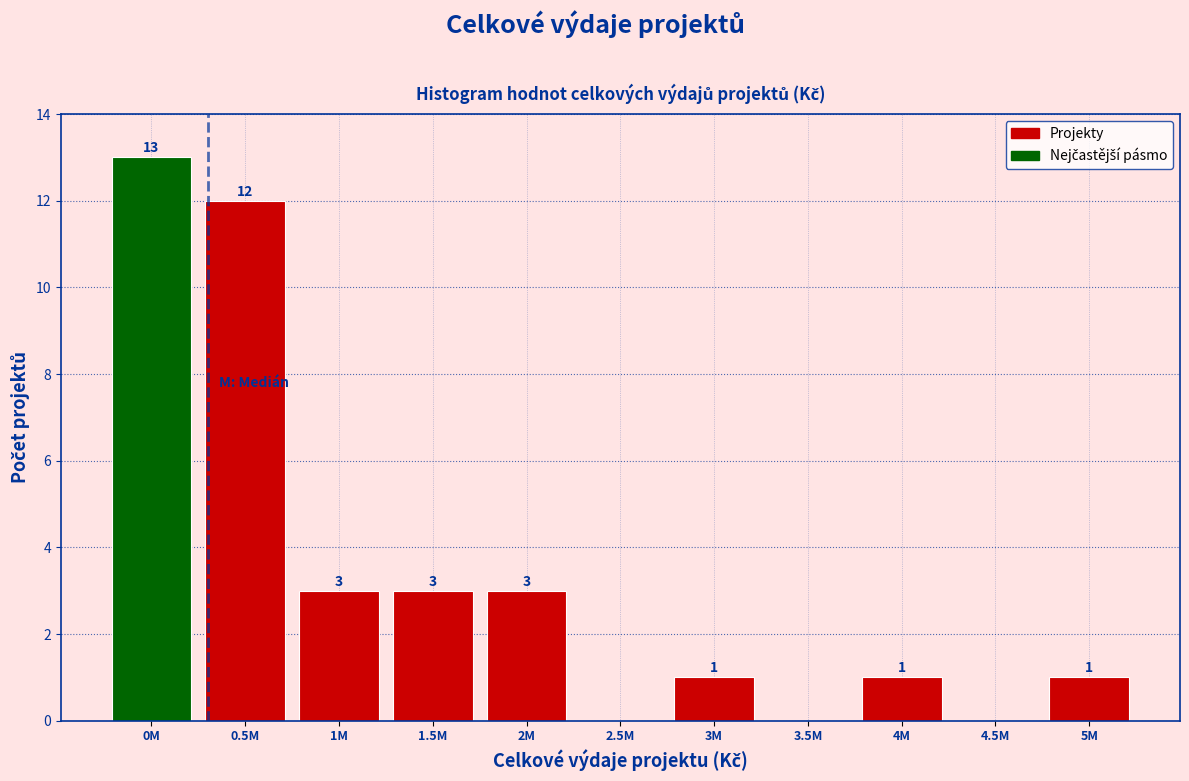

Reading left to right, list all the values displayed in this chart.

0M=13	0.5M=12	1M=3	1.5M=3	2M=3	2.5M=0	3M=1	3.5M=0	4M=1	4.5M=0	5M=1